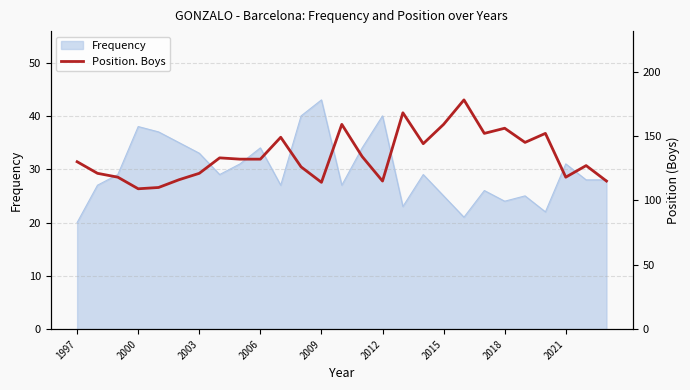

Which category has the highest value in the Frequency series?

2009